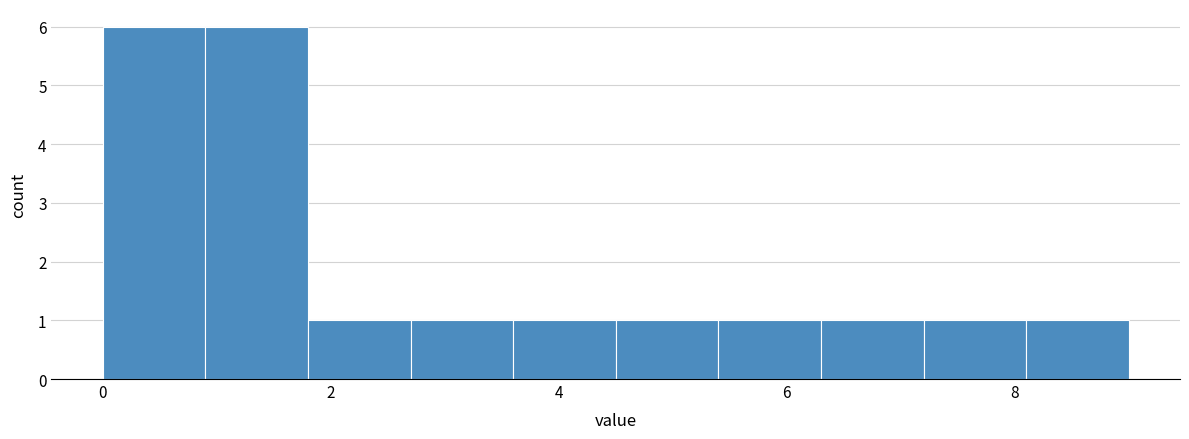

Reading left to right, transcribe this chart: for each bar, give the range it covers on the x-axis and its height. Neither the bar edges nor the heights are printed on the chart, so give them approximately, as read against the axes.

0.0 to 0.9: 6
0.9 to 1.8: 6
1.8 to 2.7: 1
2.7 to 3.6: 1
3.6 to 4.5: 1
4.5 to 5.4: 1
5.4 to 6.3: 1
6.3 to 7.2: 1
7.2 to 8.1: 1
8.1 to 9.0: 1